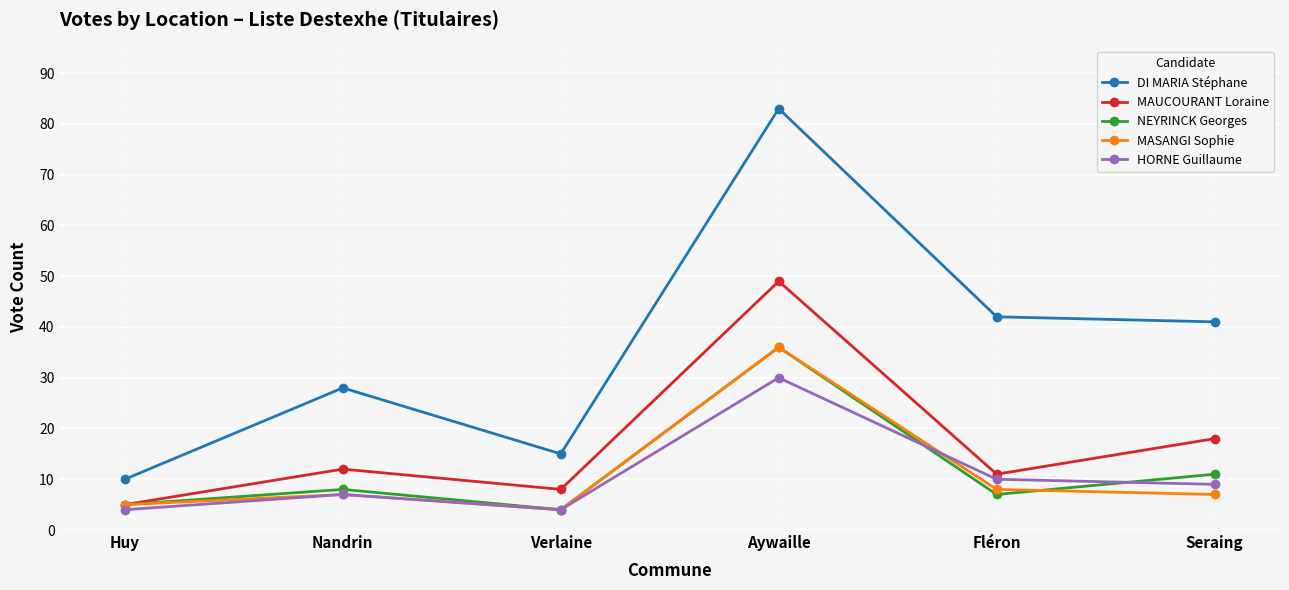

What is the difference between the maximum and minimum values in the MASANGI Sophie series?

32